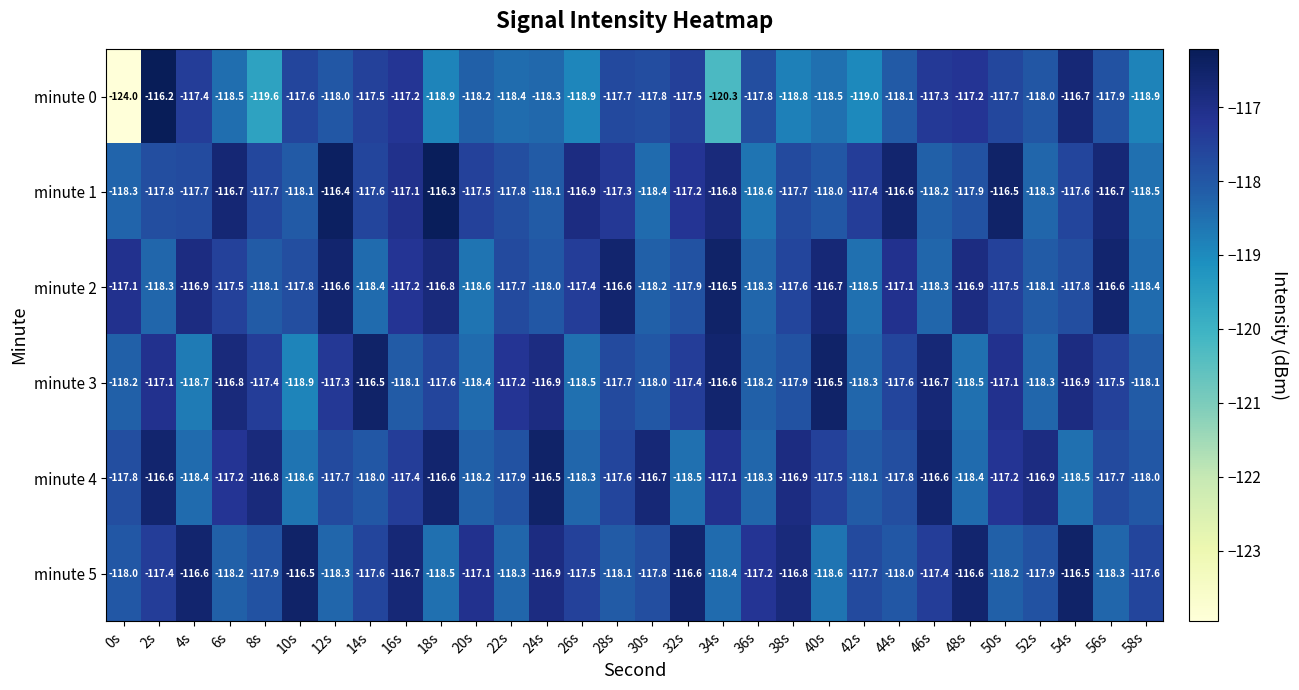

Which category has the highest value across all series?

2s